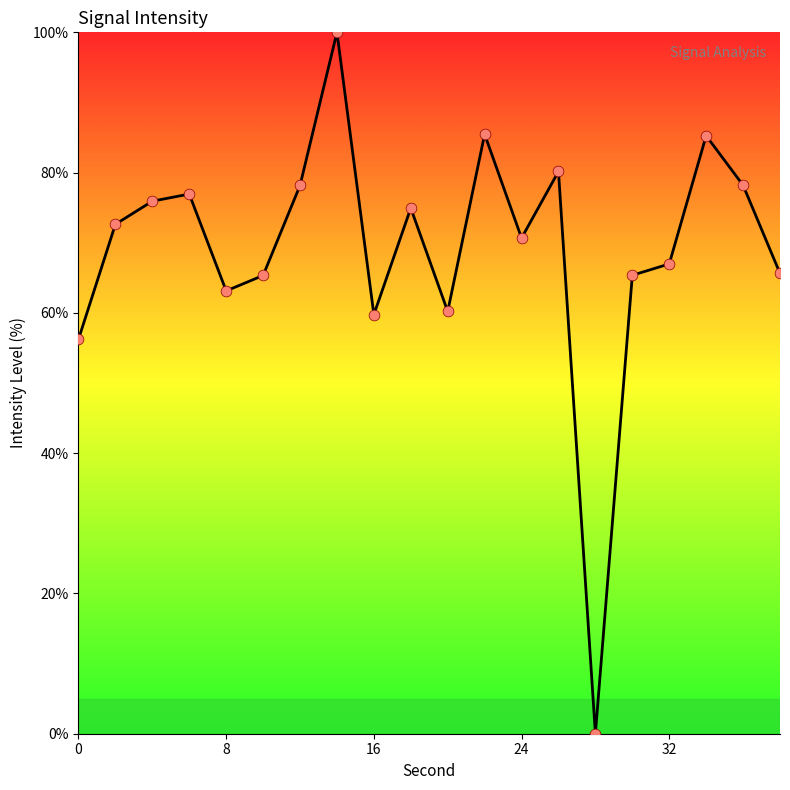

What is the greatest value displayed?

100.0